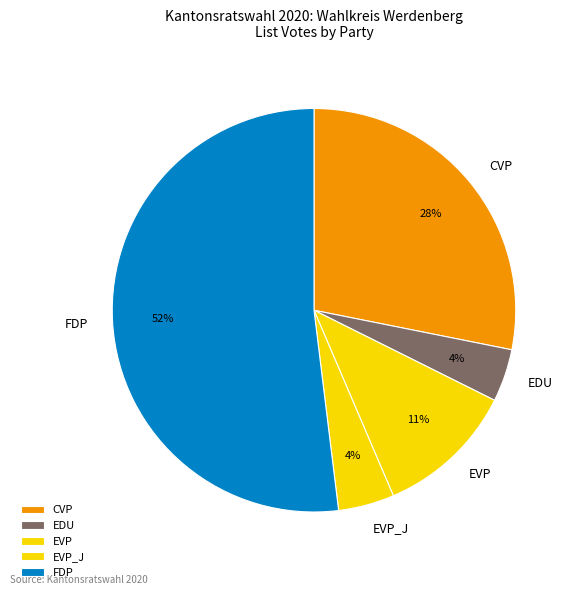

Which category has the biggest portion of the pie?

FDP